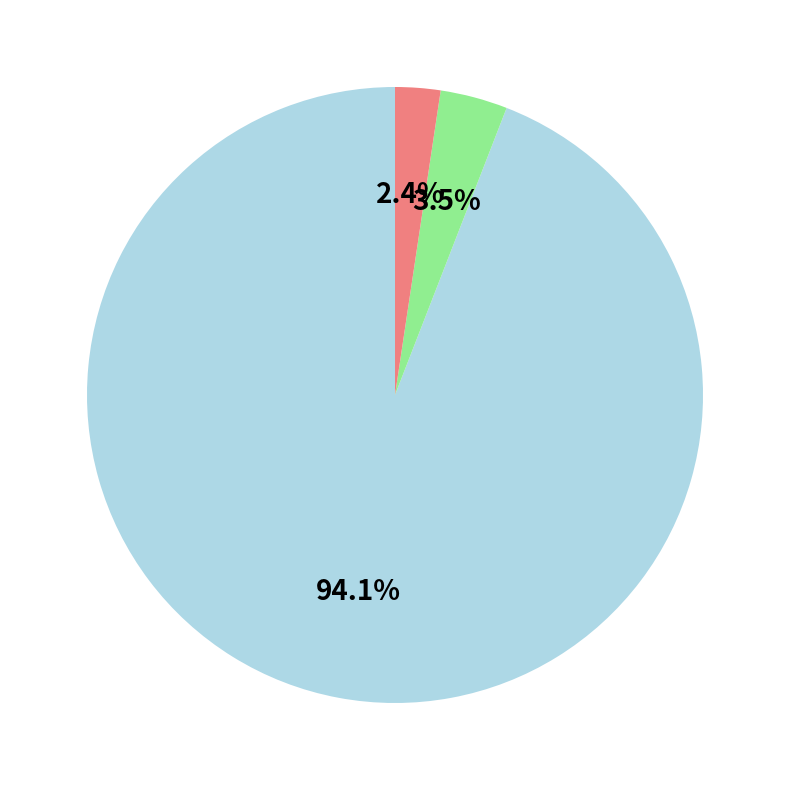

Does any single category account for the majority?

Yes